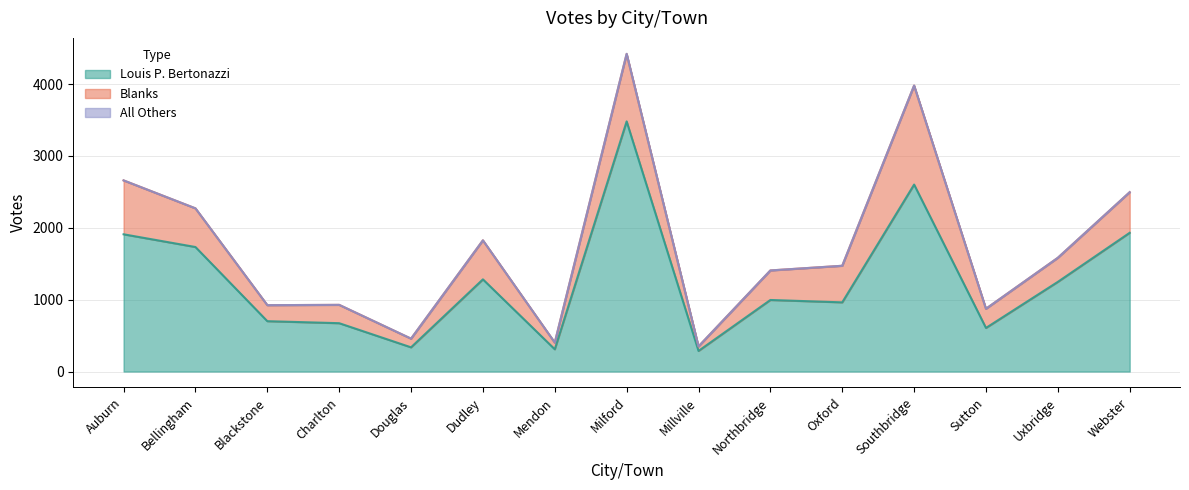

Reading left to right, what are all the values shown in this chart?

Louis P. Bertonazzi: 1910	1733	701	673	337	1283	310	3481	287	996	963	2602	607	1248	1931
All Others: 0	0	0	0	0	0	0	2	0	0	0	0	0	0	0
Blanks: 750	538	223	255	121	543	93	939	63	411	509	1378	267	335	565